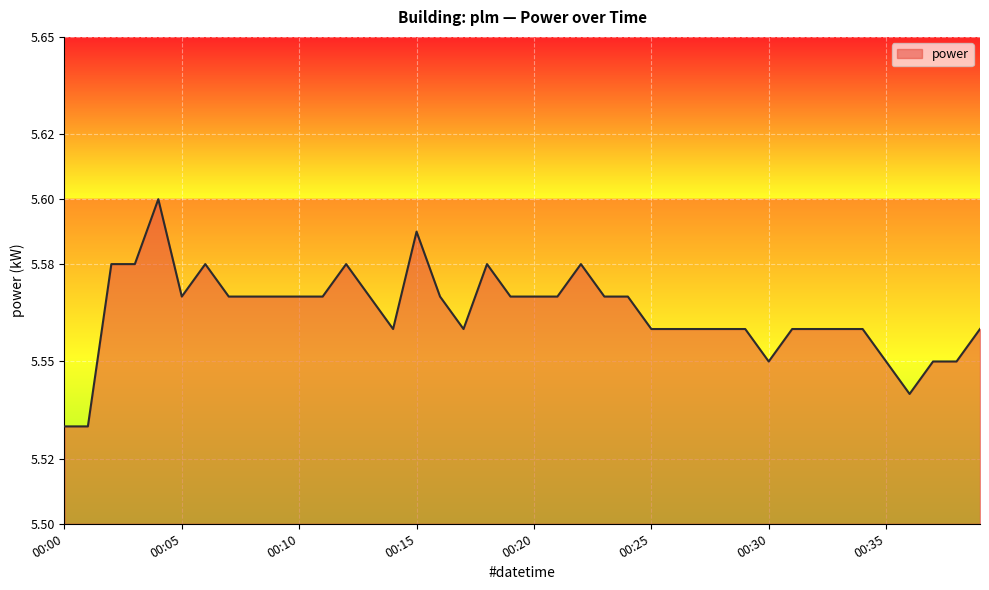

Does the chart display data point markers on the line(s)?

No